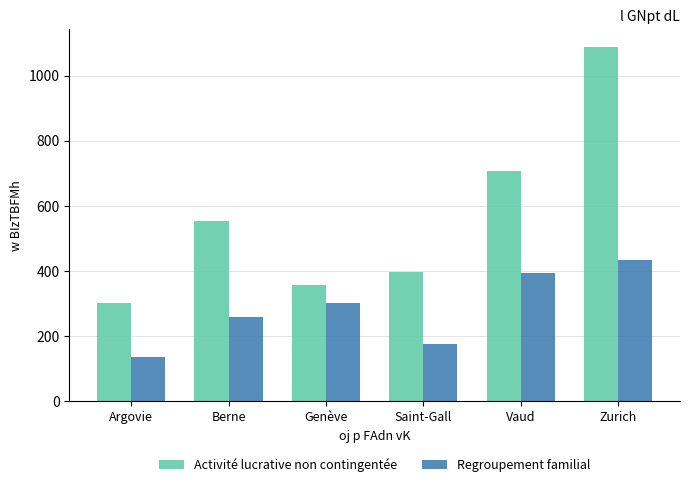

List the series in order of their overall mean, highest first.

Activité lucrative non contingentée, Regroupement familial